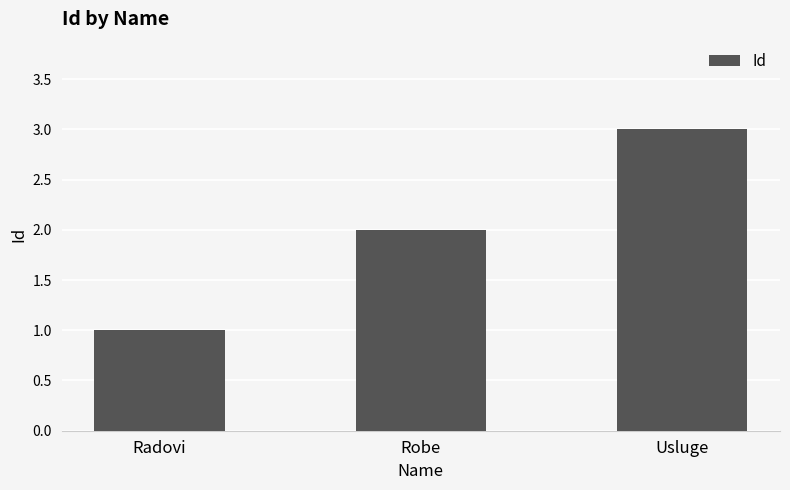

What is the label of the 1st bar from the left?

Radovi